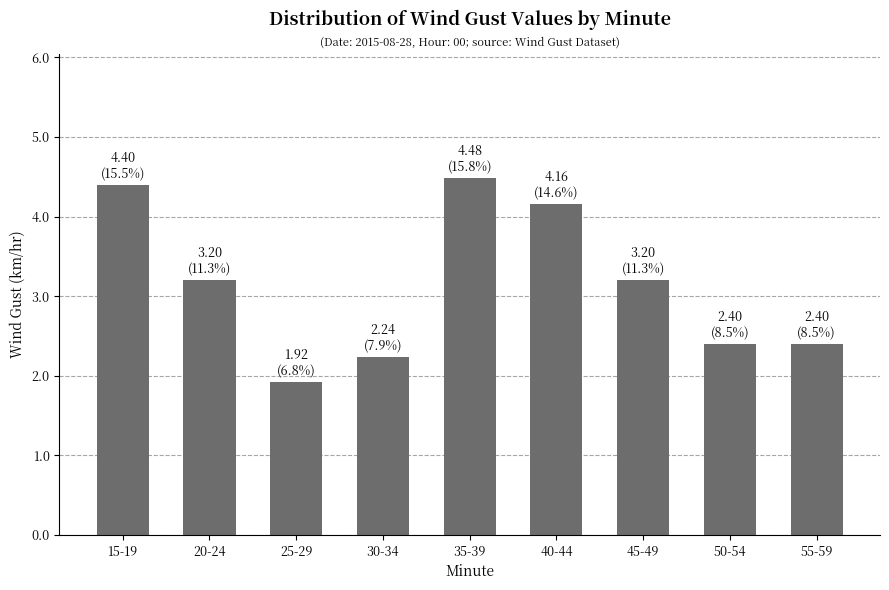

What is the greatest value displayed?

4.5